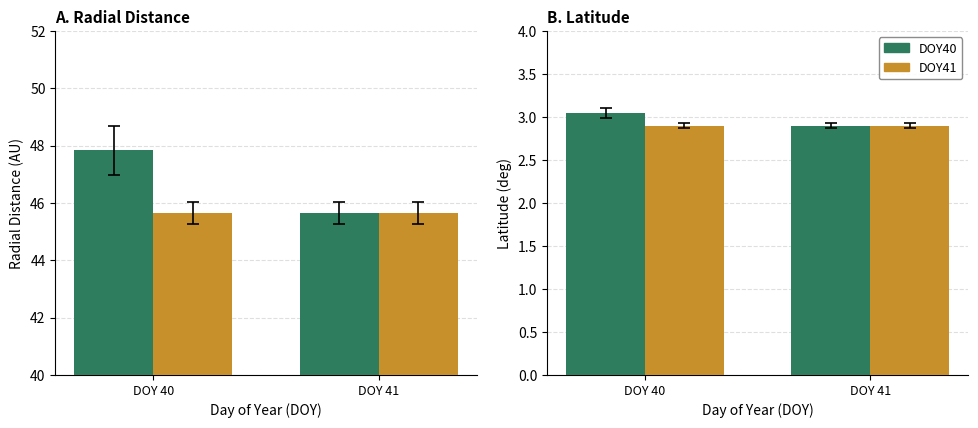

Which has a higher value, DOY 40 or DOY 41?

DOY 40